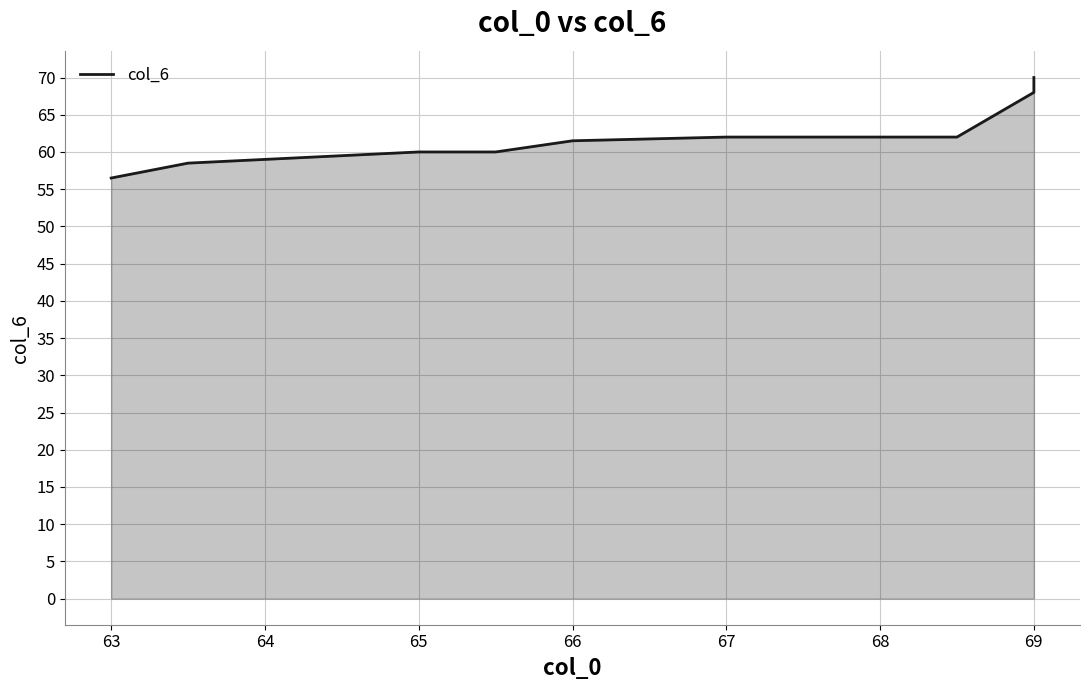

True or false: there are more than 1 points higher than both neighbors.

False